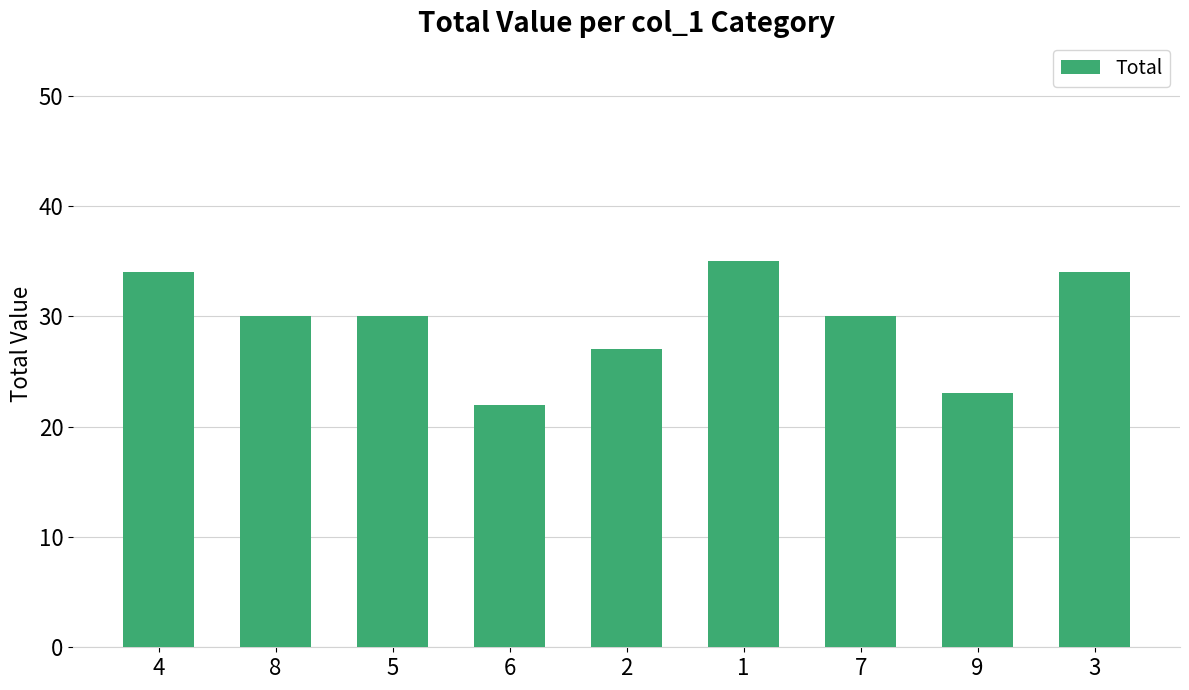

Which category has the highest value across all series?

1